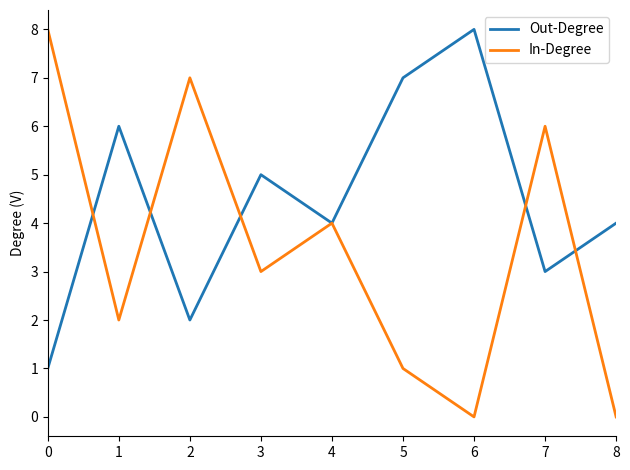

At which label is In-Degree closest to 4?

4